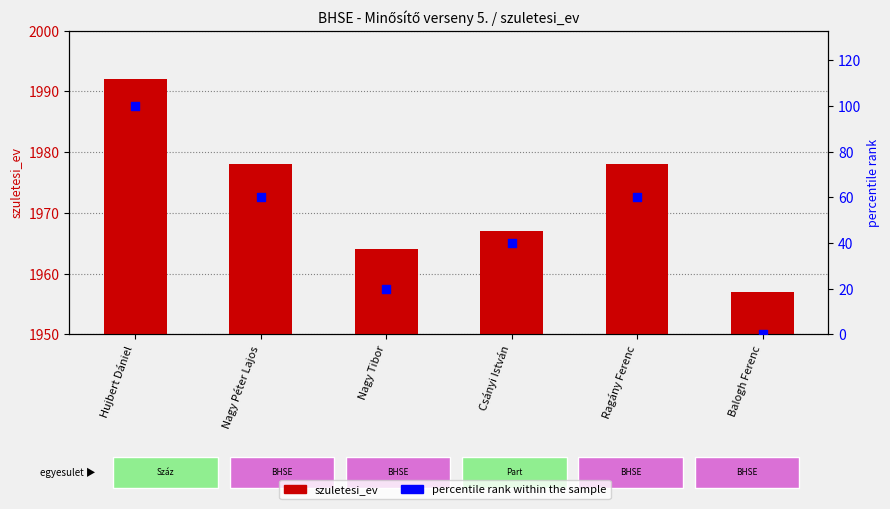

Which series contains the lowest Y value?

percentile rank within the sample